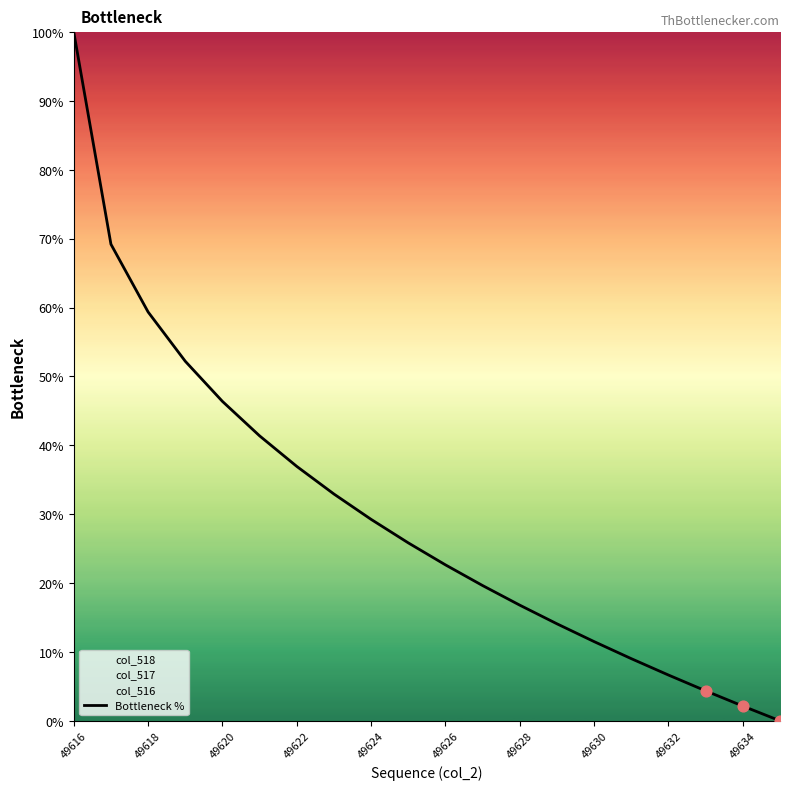

The value of Bottleneck % at 49620 is 69.8. True or false?

False